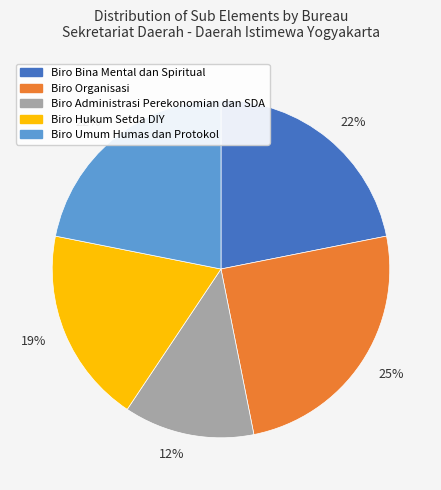

Combined, do Biro Bina Mental dan Spiritual and Biro Umum Humas dan Protokol account for over 50%?

No